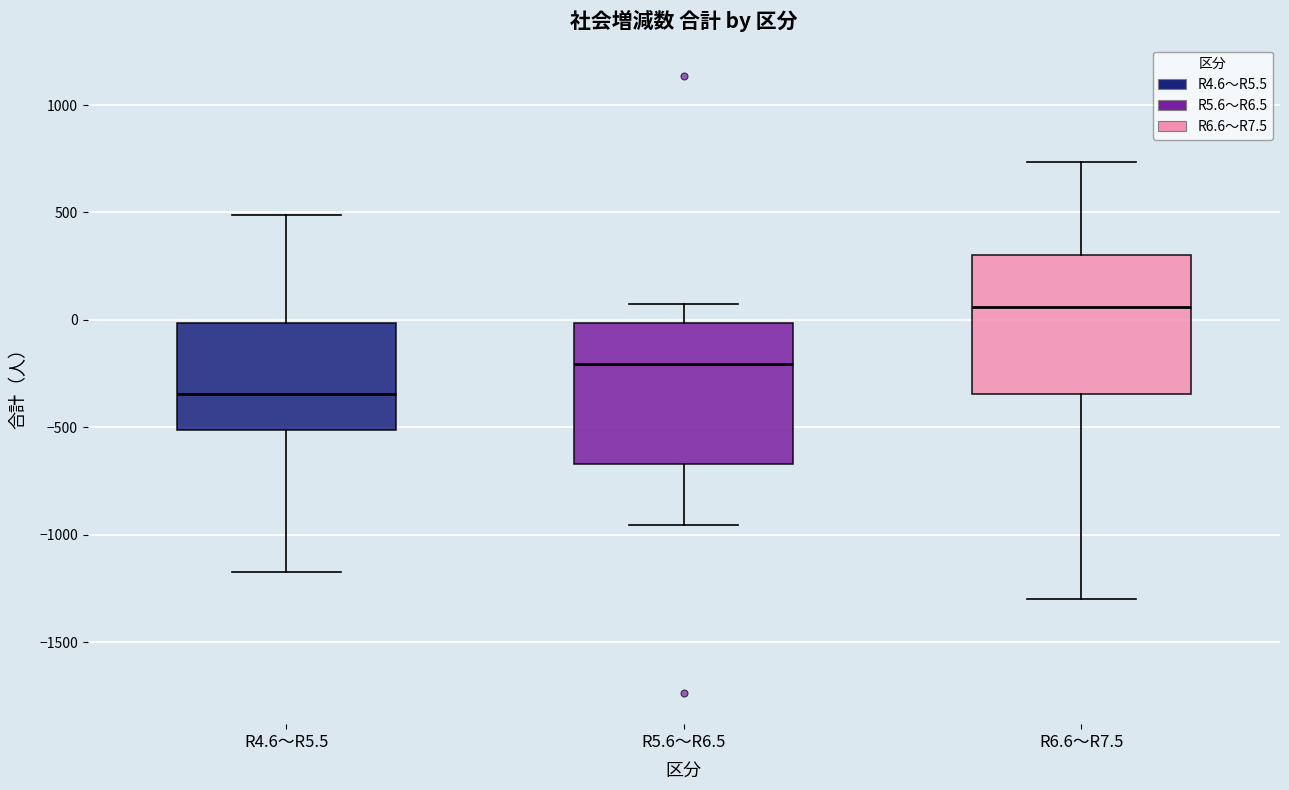

Reading left to right, transcribe this box plot: for each box, give where its median line is, the range the box spans, and where its two whiskers end, as read against the y-axis. The values are not printed on the chart, so give them approximately, as read against the axis.

R4.6～R5.5: median -350, box -500 to 0, whiskers -1150 to 500
R5.6～R6.5: median -200, box -650 to 0, whiskers -950 to 100
R6.6～R7.5: median 50, box -350 to 300, whiskers -1300 to 750